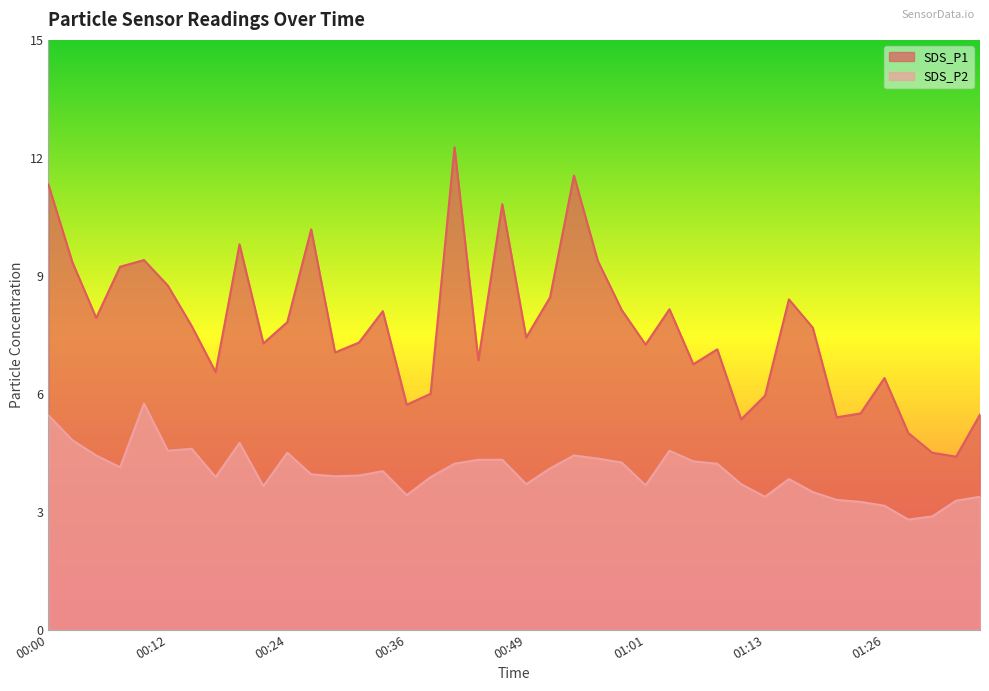

What are all the series names shown in the legend?

SDS_P1, SDS_P2